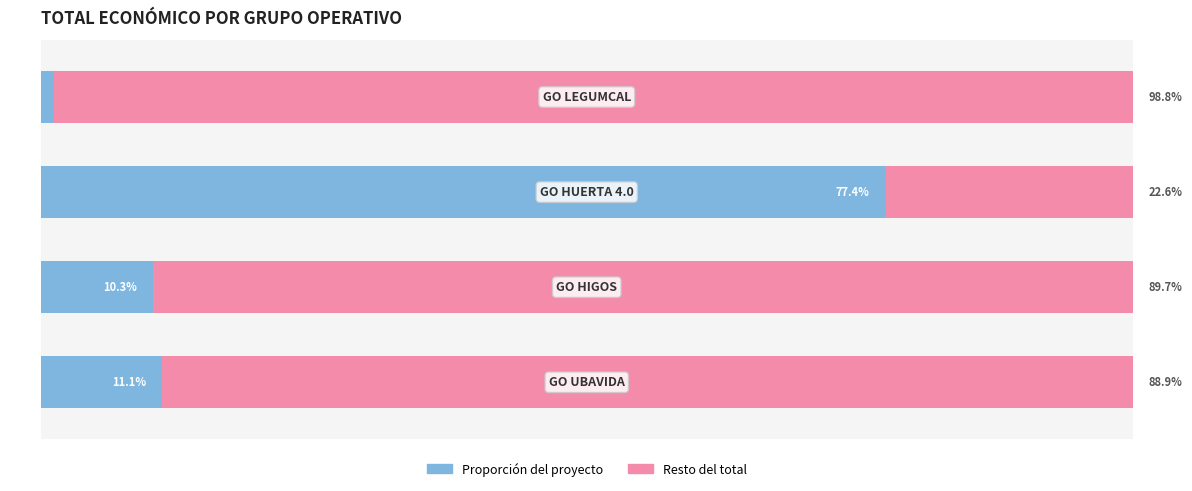

Does the chart contain any negative values?

No